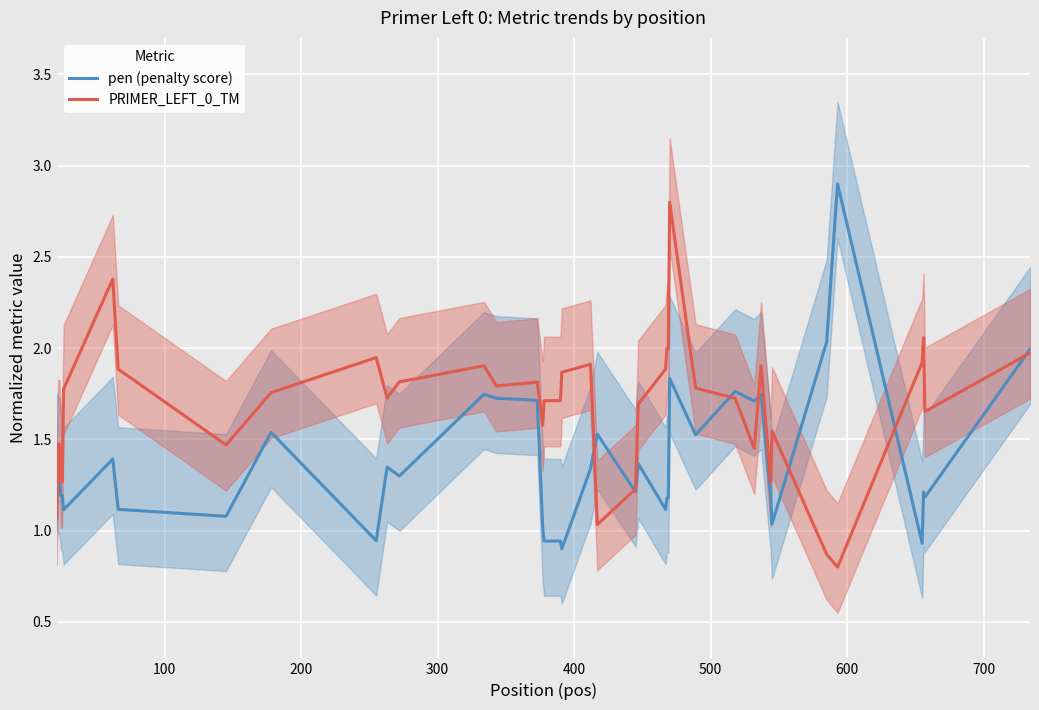

What is the minimum value for PRIMER_LEFT_0_TM?

0.8